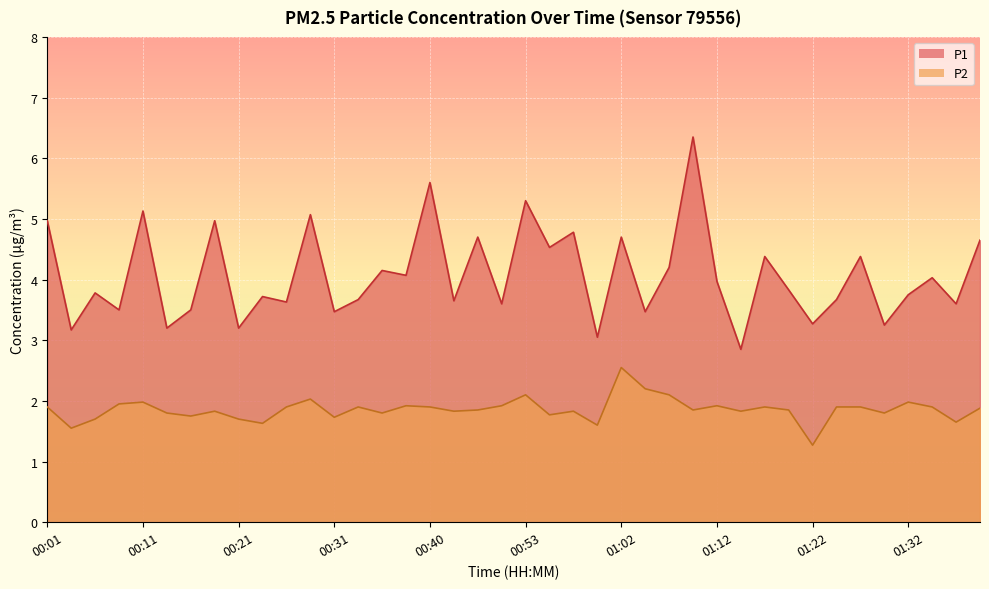

What is the difference between the maximum and second lowest values in the P1 series?

3.3